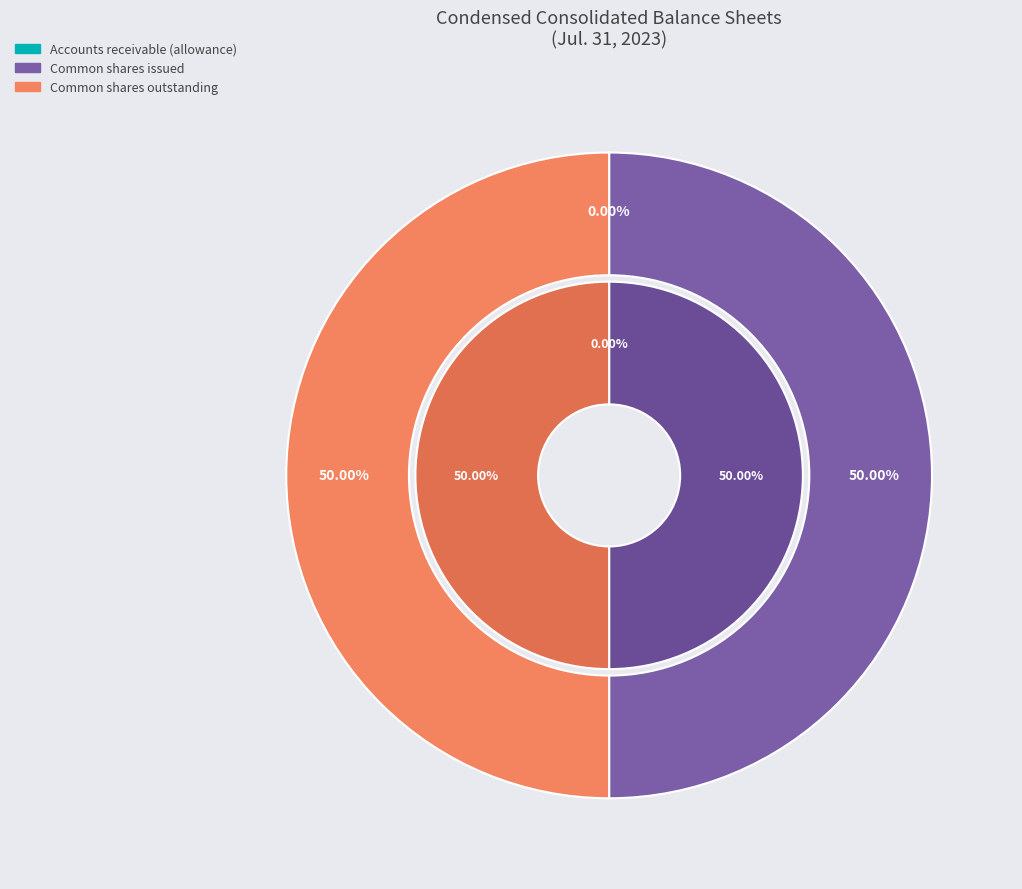

To the nearest percent, what percentage of the pie is Common shares, shares issued?

50%